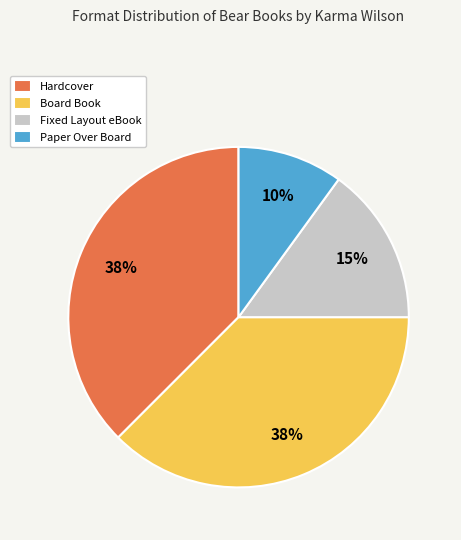

Is there any slice that represents more than half of the pie?

No